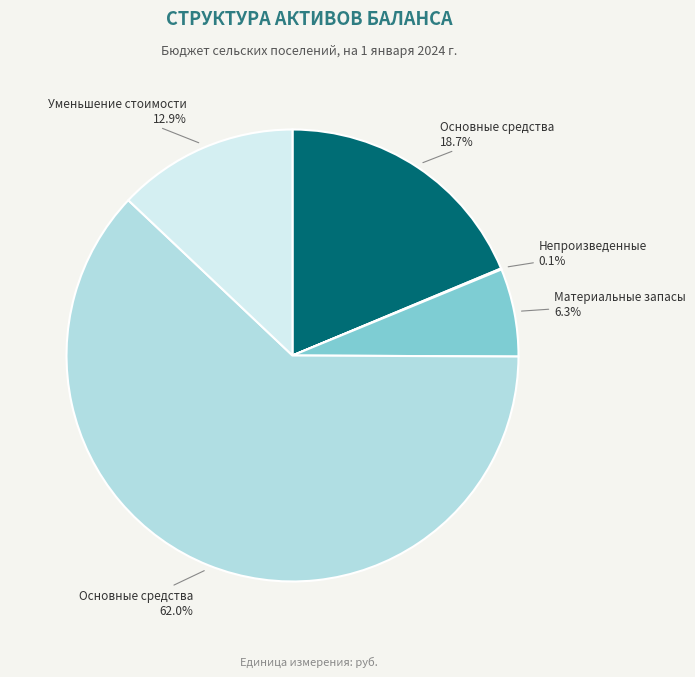

Is there a majority slice in this chart?

Yes